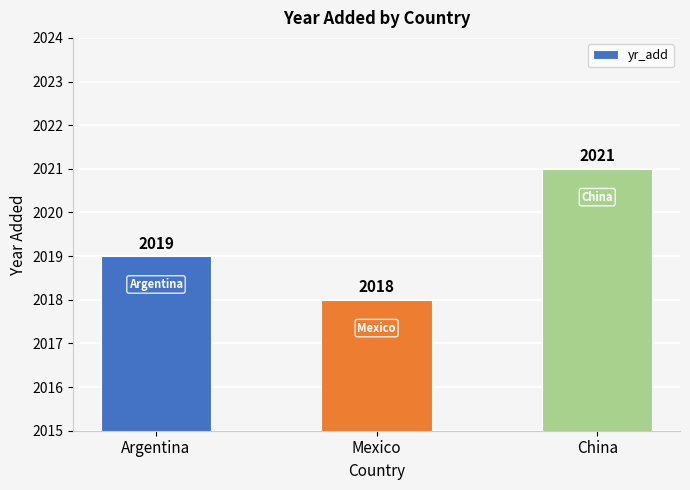

How many values are below 2019?

1